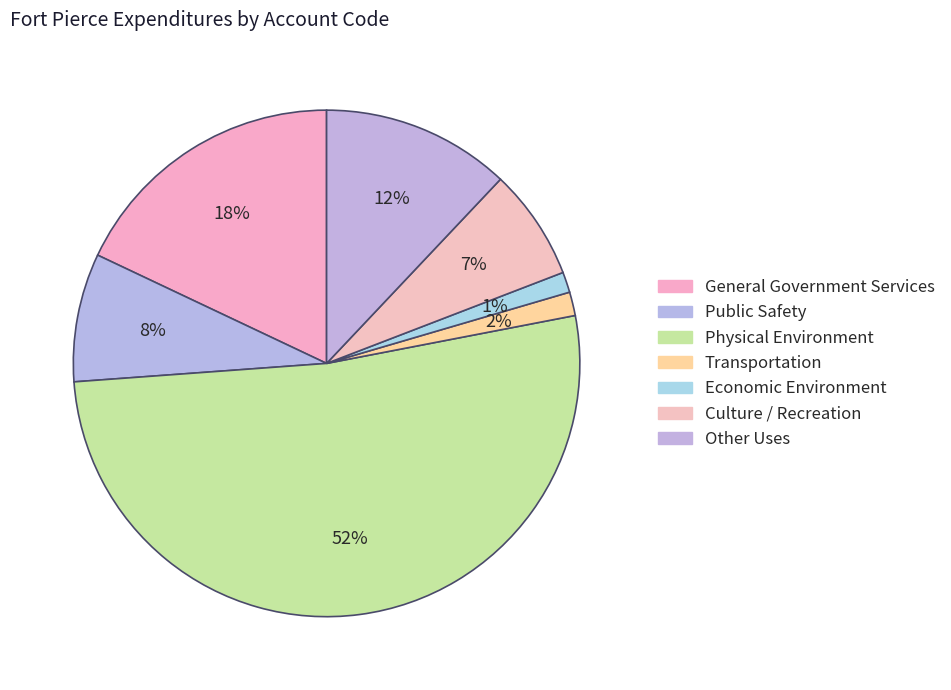

What percentage is the Other Uses slice, to the nearest percent?

12%